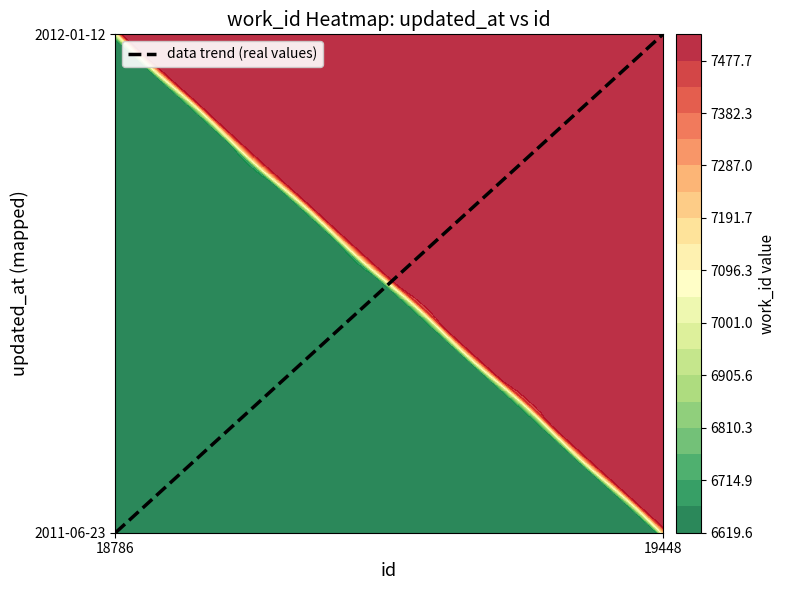

Which has a higher value, 18786 or 19448?

19448